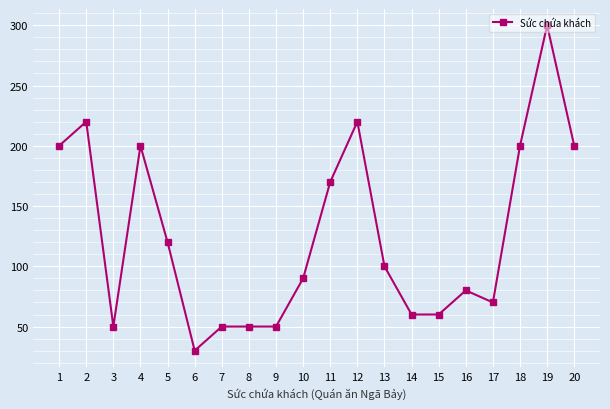

Reading left to right, transcribe all the data shown in this chart.

200	220	50	200	120	30	50	50	50	90	170	220	100	60	60	80	70	200	300	200